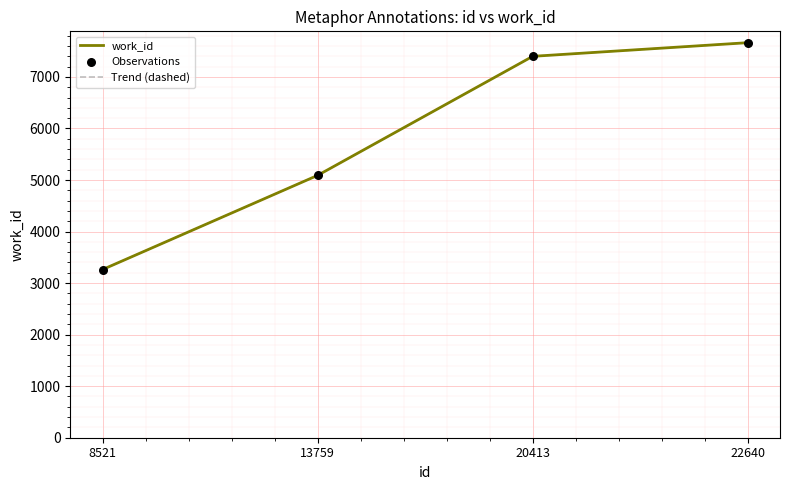

At which category is the sum across all series the highest?

22640